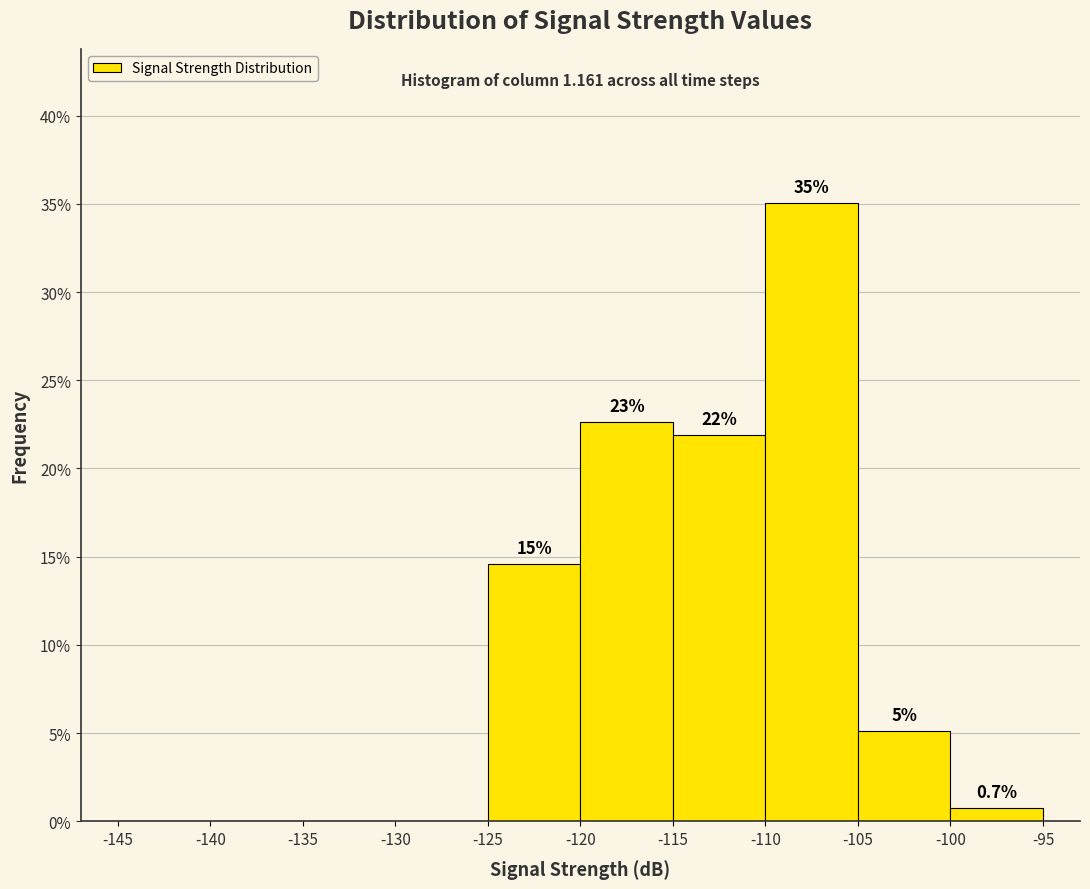

Which range on the x-axis has the tallest bar?

-110 to -105